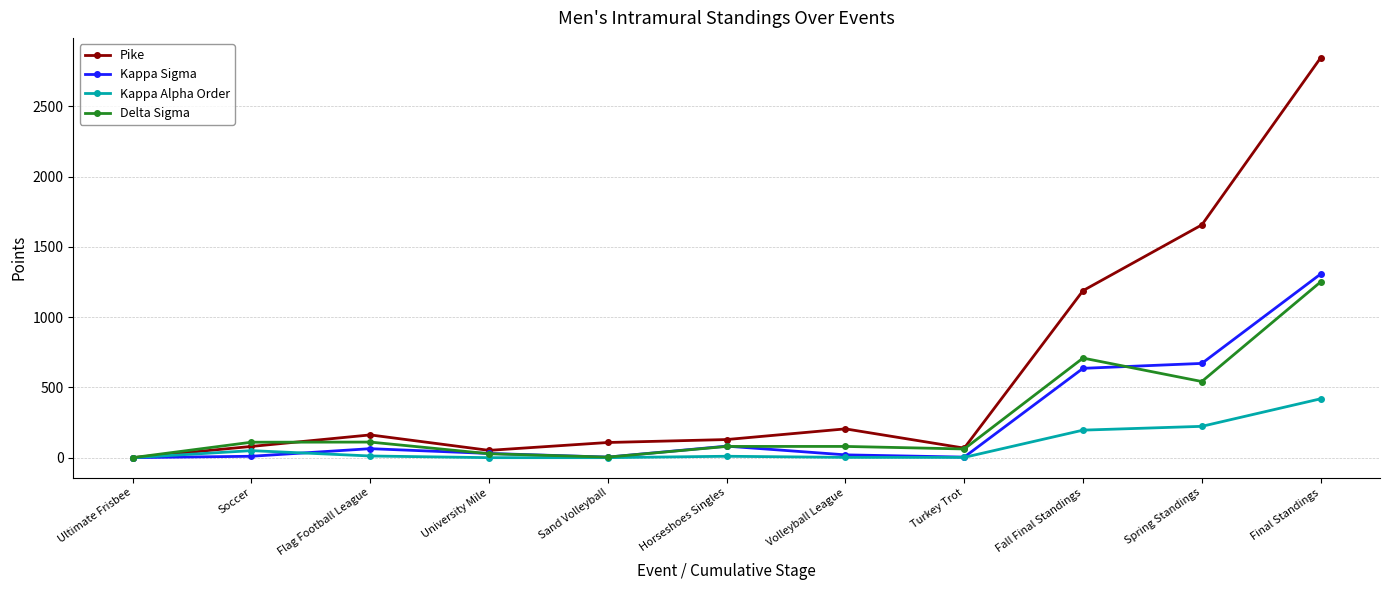

At which label does Pike reach its minimum?

Ultimate Frisbee